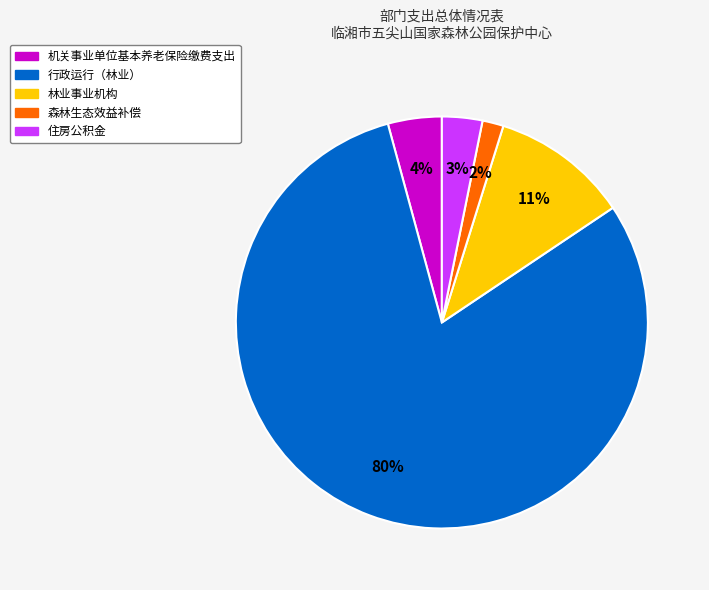

To the nearest percent, what is the difference between the 行政运行（林业） and 住房公积金 slice percentages?

77%